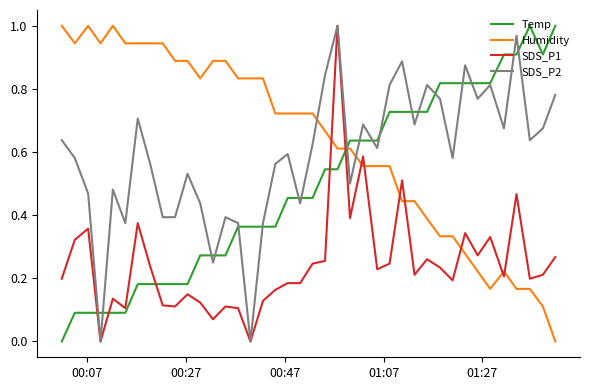

Which series ends up on top after the final intersection of Temp and Humidity?

Temp